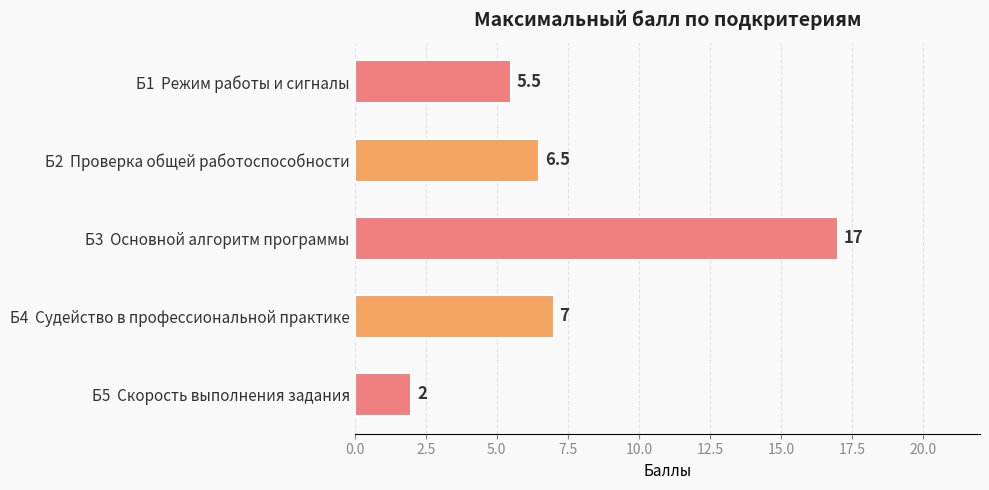

What is the difference between the maximum and minimum values?

15.0